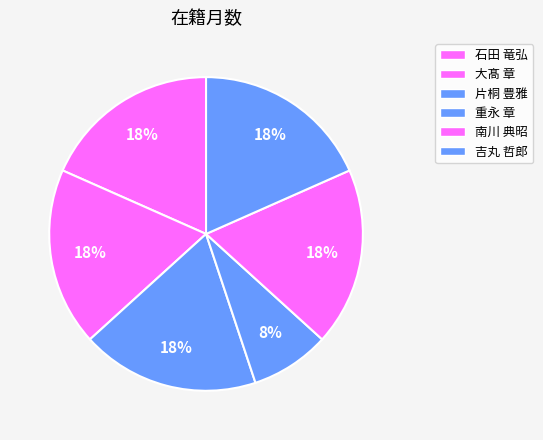

How many slices are in this pie chart?

6